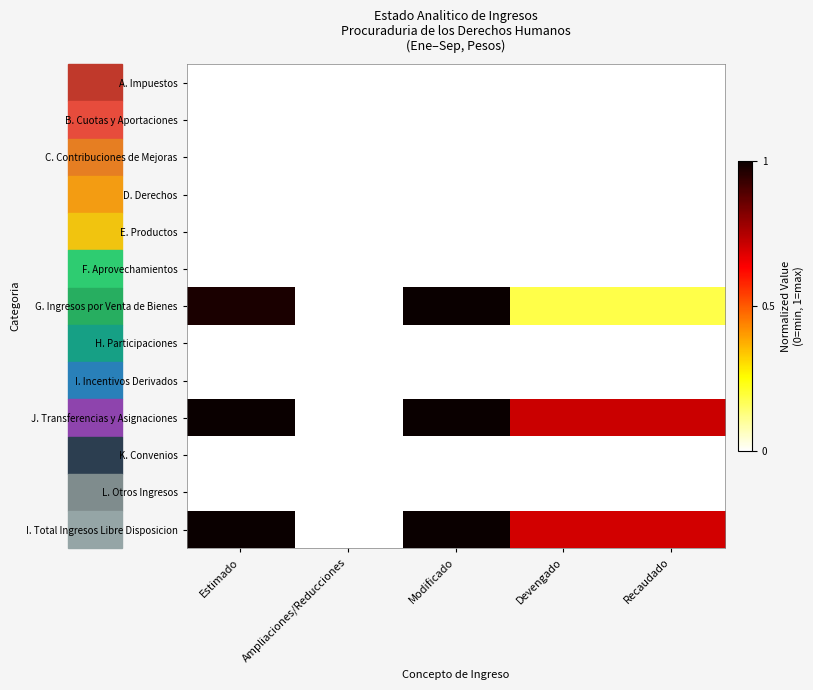

Reading left to right, list all the values displayed in this chart.

A. Impuestos: Estimado=0.0	Ampliaciones/Reducciones=0.0	Modificado=0.0	Devengado=0.0	Recaudado=0.0
B. Cuotas y Aportaciones: Estimado=0.0	Ampliaciones/Reducciones=0.0	Modificado=0.0	Devengado=0.0	Recaudado=0.0
C. Contribuciones de Mejoras: Estimado=0.0	Ampliaciones/Reducciones=0.0	Modificado=0.0	Devengado=0.0	Recaudado=0.0
D. Derechos: Estimado=0.0	Ampliaciones/Reducciones=0.0	Modificado=0.0	Devengado=0.0	Recaudado=0.0
E. Productos: Estimado=0.0	Ampliaciones/Reducciones=0.0	Modificado=0.0	Devengado=0.0	Recaudado=0.0
F. Aprovechamientos: Estimado=0.0	Ampliaciones/Reducciones=0.0	Modificado=0.0	Devengado=0.0	Recaudado=0.0
G. Ingresos por Venta de Bienes: Estimado=1.0	Ampliaciones/Reducciones=0.0	Modificado=1.0	Devengado=0.2	Recaudado=0.2
H. Participaciones: Estimado=0.0	Ampliaciones/Reducciones=0.0	Modificado=0.0	Devengado=0.0	Recaudado=0.0
I. Incentivos Derivados: Estimado=0.0	Ampliaciones/Reducciones=0.0	Modificado=0.0	Devengado=0.0	Recaudado=0.0
J. Transferencias y Asignaciones: Estimado=1.0	Ampliaciones/Reducciones=0.0	Modificado=1.0	Devengado=0.7	Recaudado=0.7
K. Convenios: Estimado=0.0	Ampliaciones/Reducciones=0.0	Modificado=0.0	Devengado=0.0	Recaudado=0.0
L. Otros Ingresos: Estimado=0.0	Ampliaciones/Reducciones=0.0	Modificado=0.0	Devengado=0.0	Recaudado=0.0
I. Total Ingresos Libre Disposicion: Estimado=1.0	Ampliaciones/Reducciones=0.0	Modificado=1.0	Devengado=0.7	Recaudado=0.7